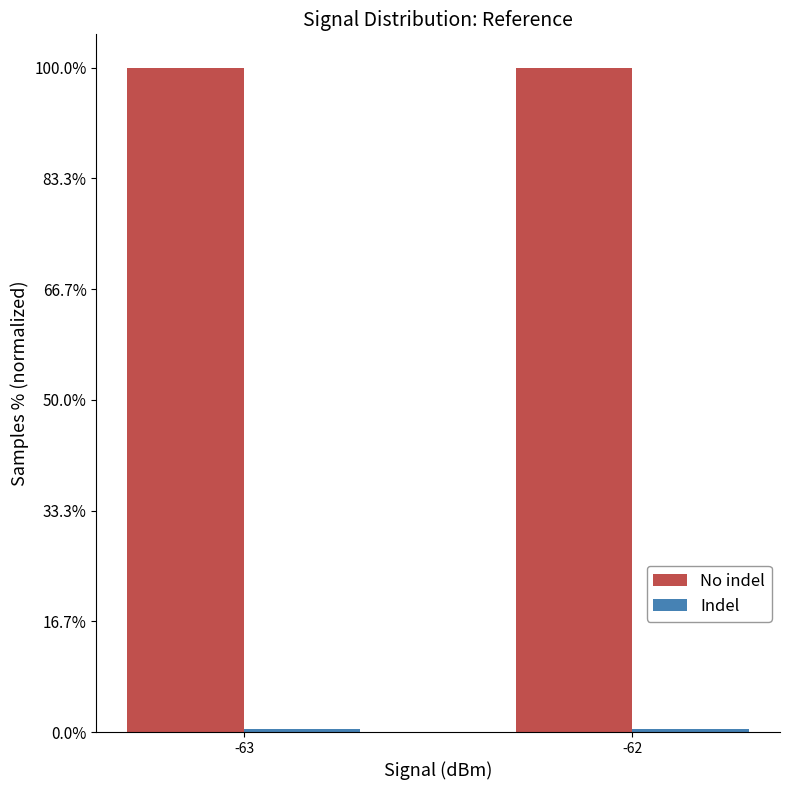

What is the maximum value shown in the chart?

100.0